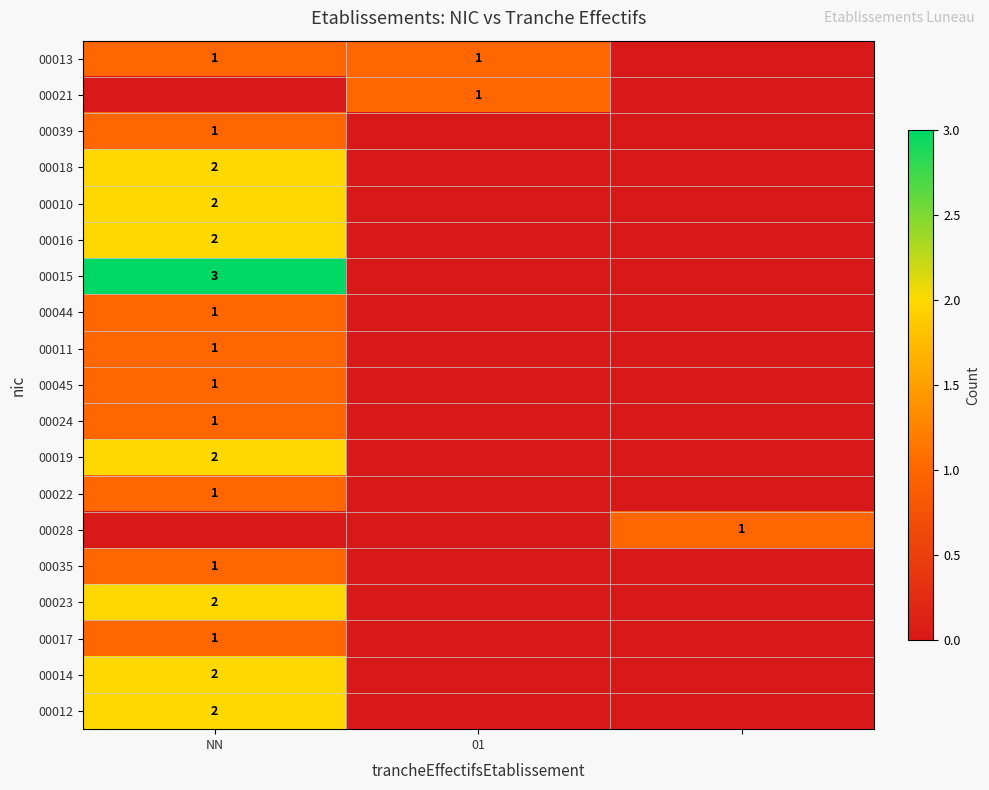

The value of 00021 at 01 is 1. True or false?

True